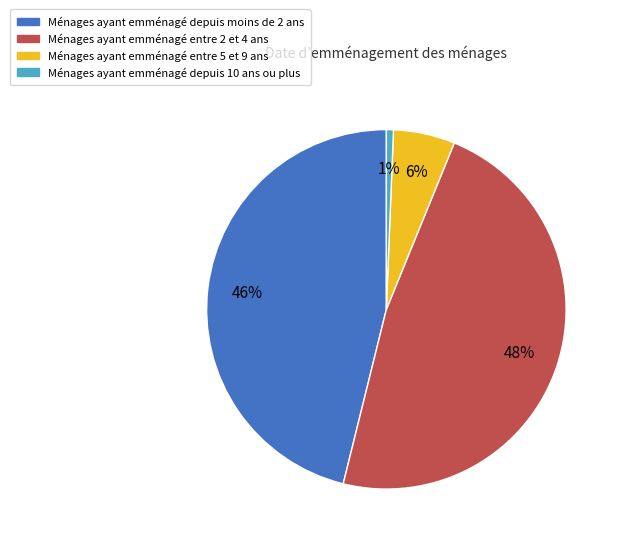

How many slices are in this pie chart?

4